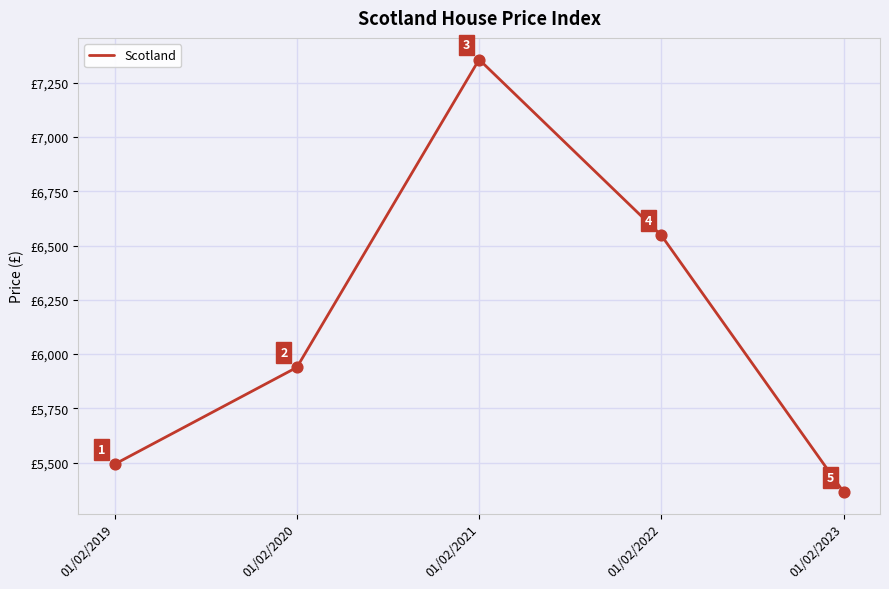

What is the ratio of the value at 01/02/2022 to the value at 01/02/2020?

1.1